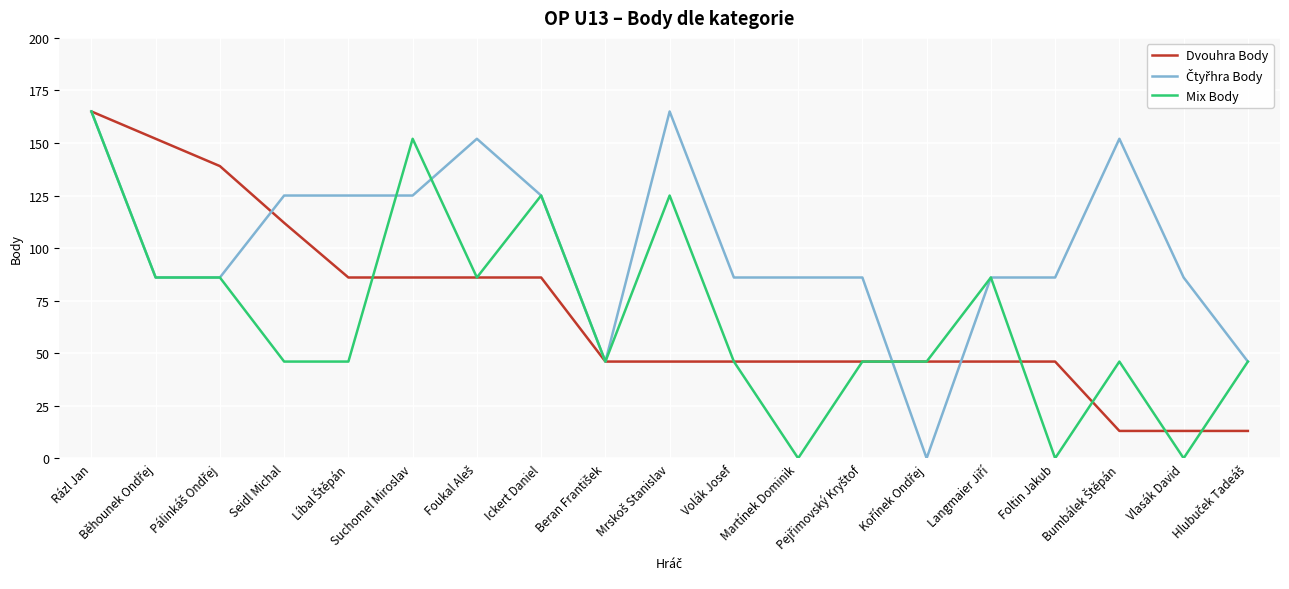

What is the highest value of the Mix Body series?

165